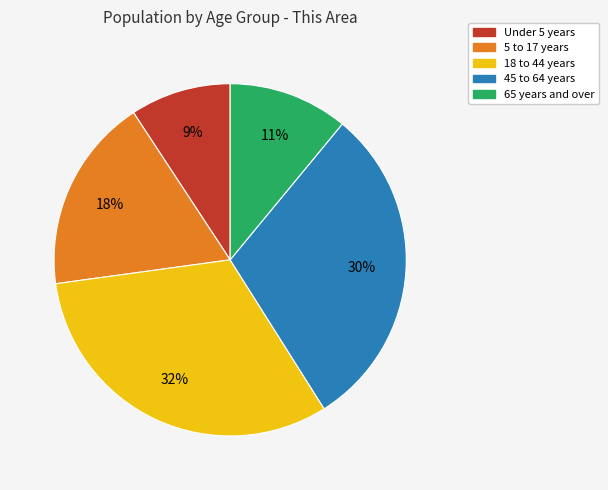

To the nearest percent, what is the combined percentage of 18 to 44 years and Under 5 years?

41%